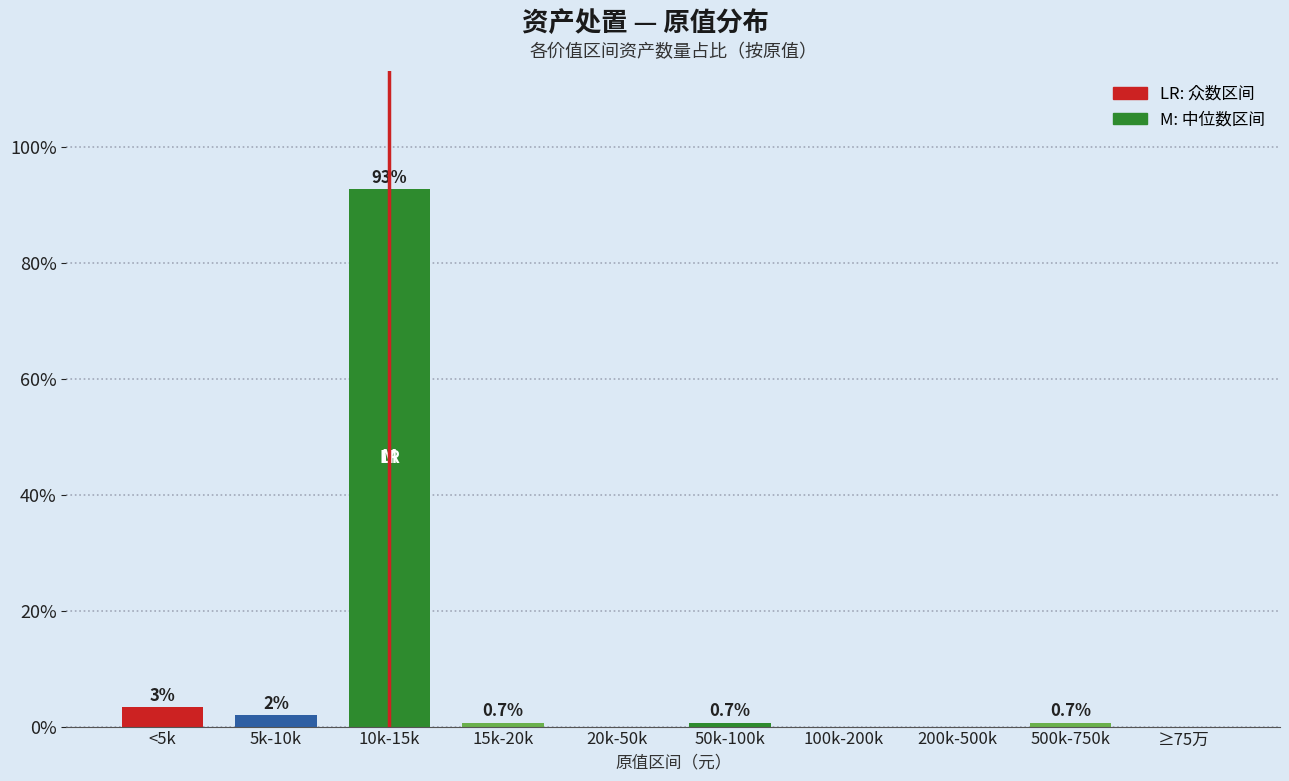

What is the maximum value shown in the chart?

92.7